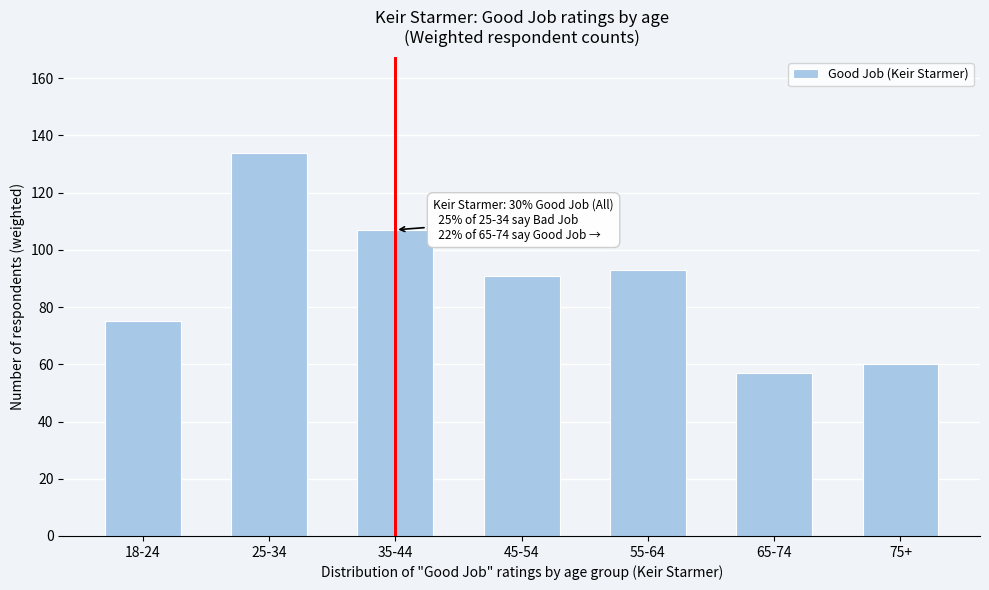

Reading left to right, transcribe all the data shown in this chart.

18-24=75	25-34=134	35-44=107	45-54=91	55-64=93	65-74=57	75+=60